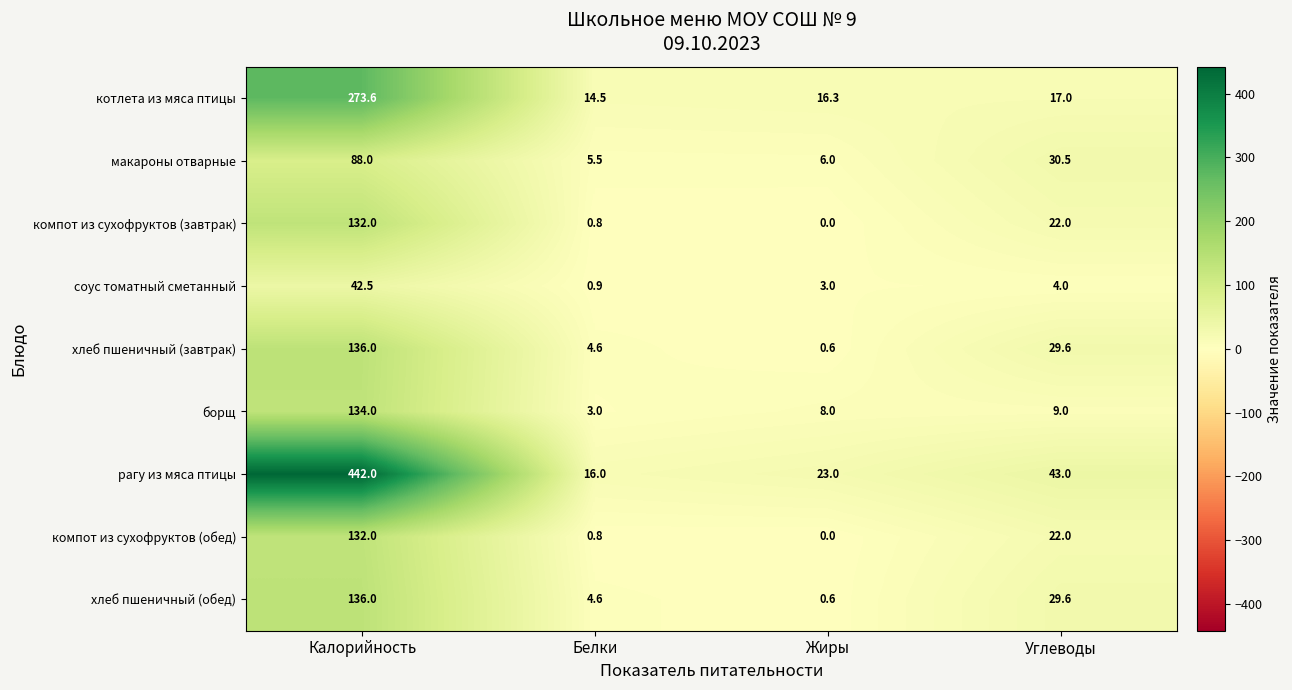

Count the number of data series in this chart.

9